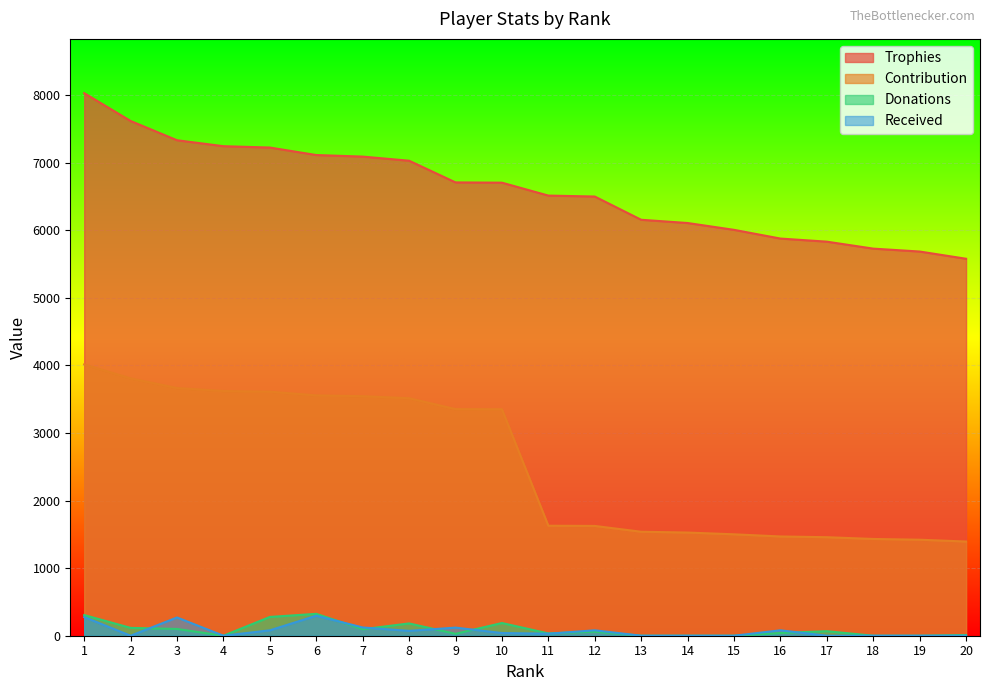

What is the minimum value for Trophies?

5579